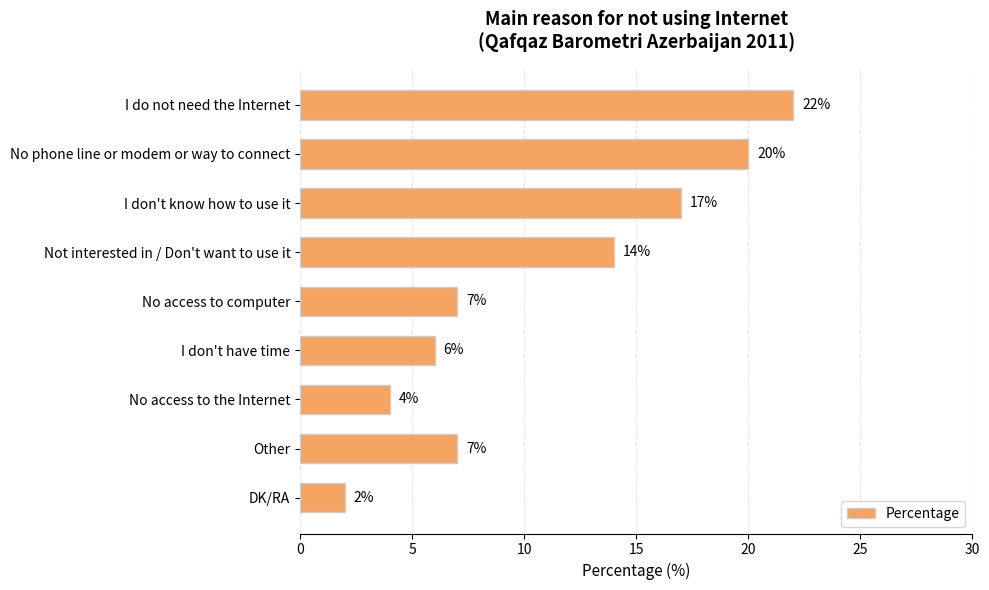

Approximately how many times larger is the value at I don't know how to use it compared to No access to computer?

2.4